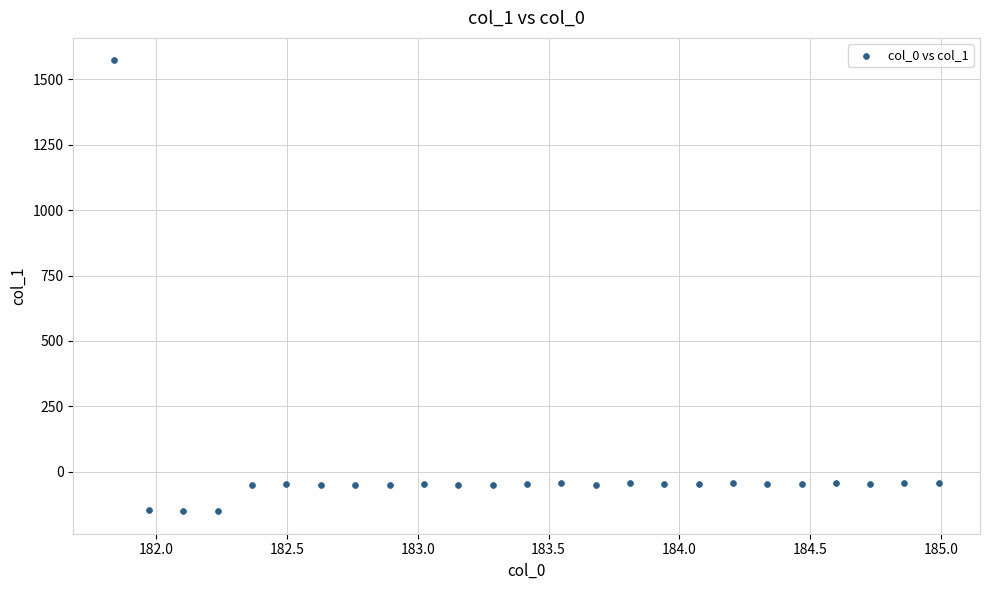

What is the range of Y values (max minus min)?

1721.3